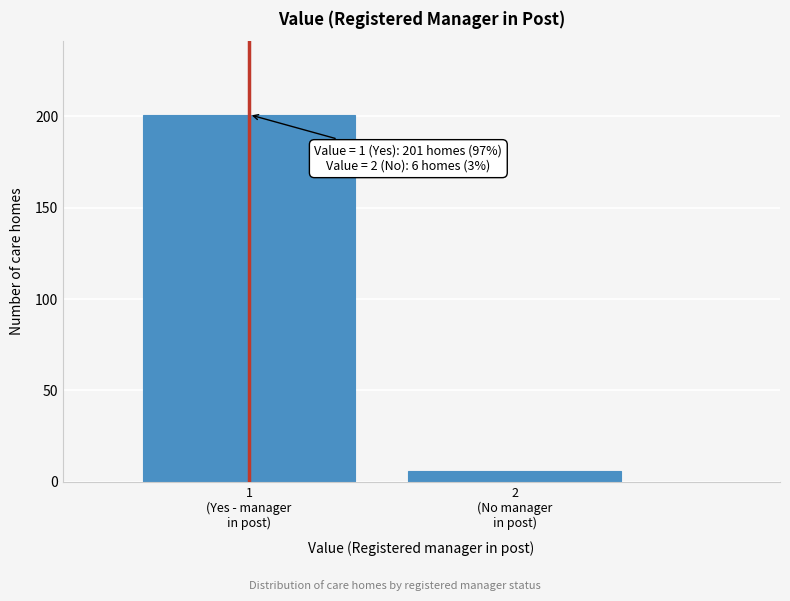

Reading left to right, list all the values displayed in this chart.

201	6